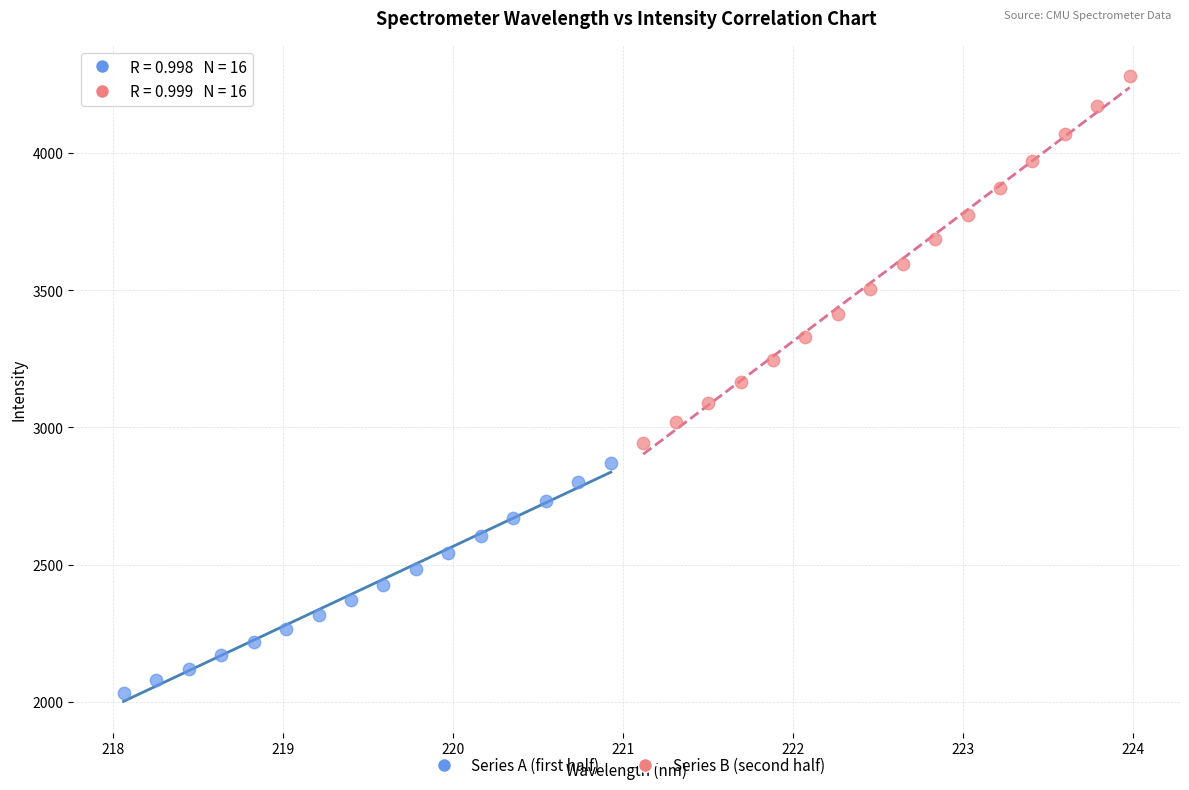

Which series has the largest Y range (max minus min)?

Series B (second half)